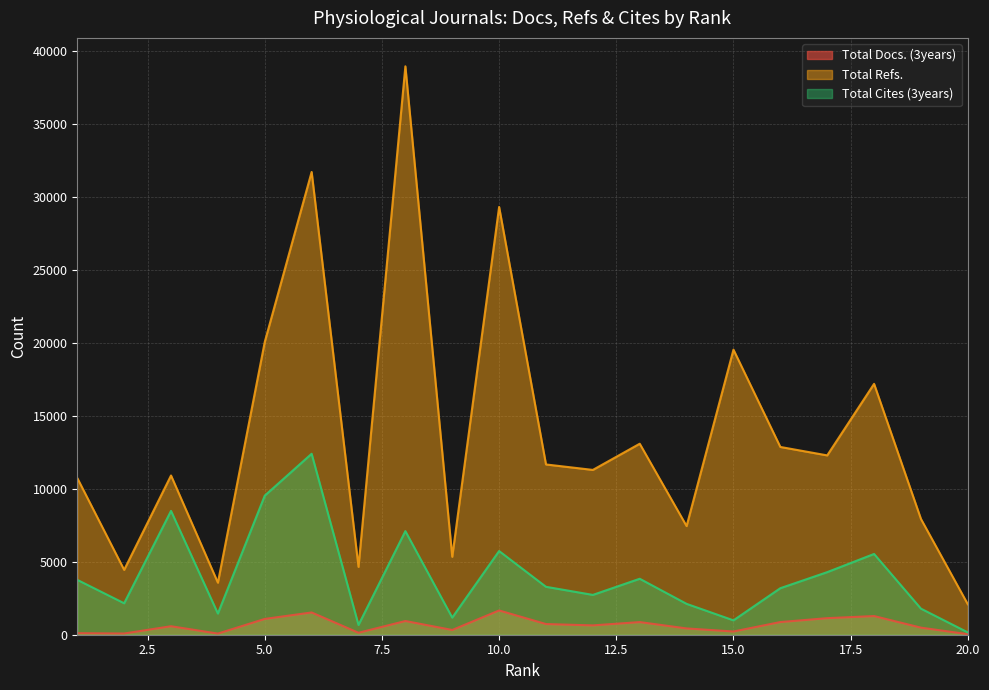

Does the chart display data point markers on the line(s)?

No